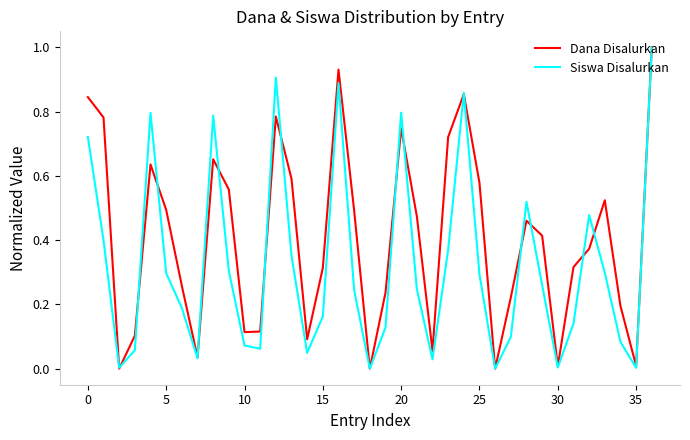

How many interior local peaks does the Dana Disalurkan series have?

8